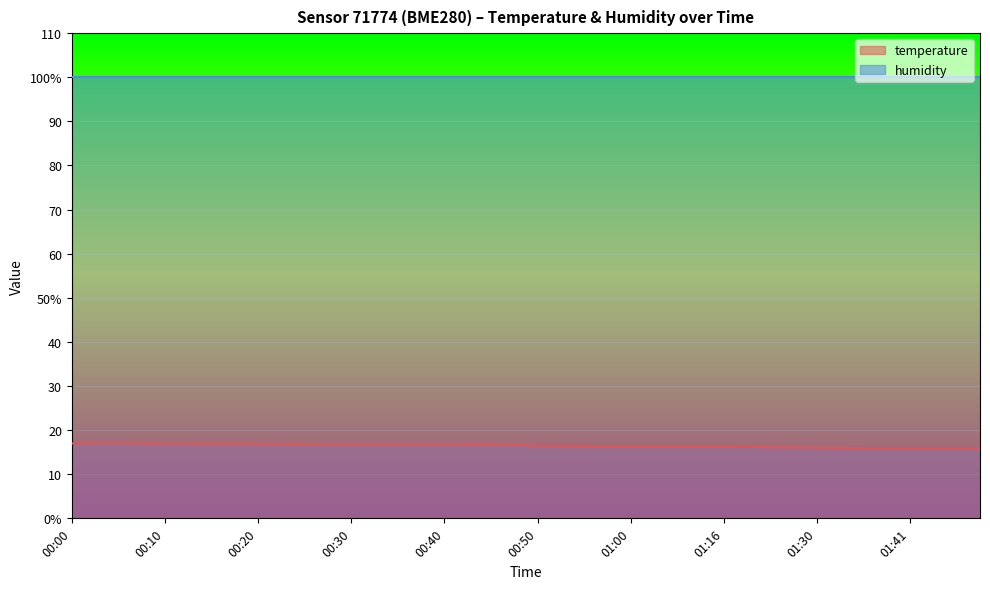

What is the sum of the values at 00:53 and 00:58?

32.8